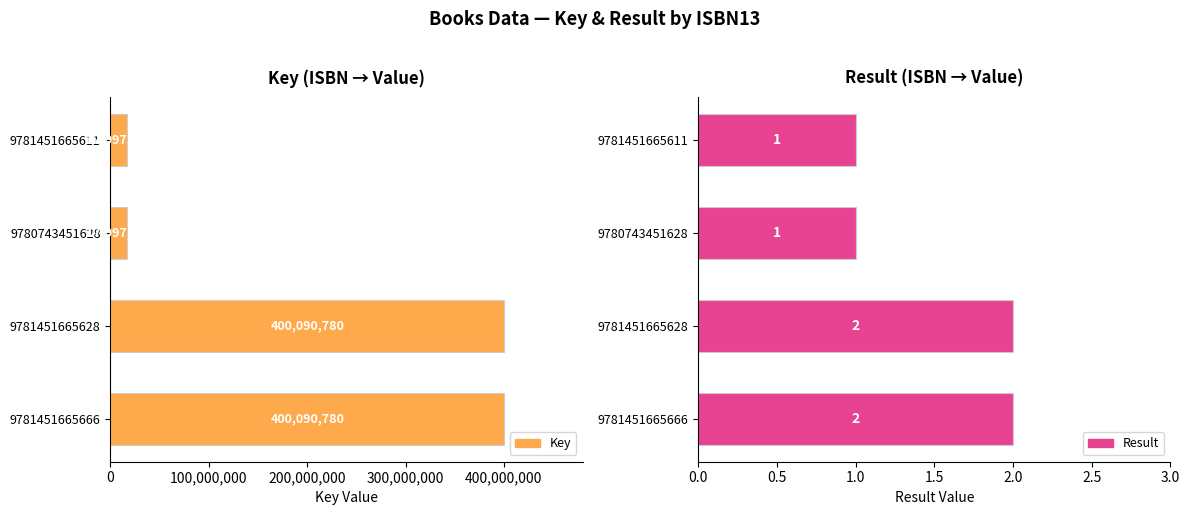

List the series in order of their overall mean, lowest first.

Result, Key